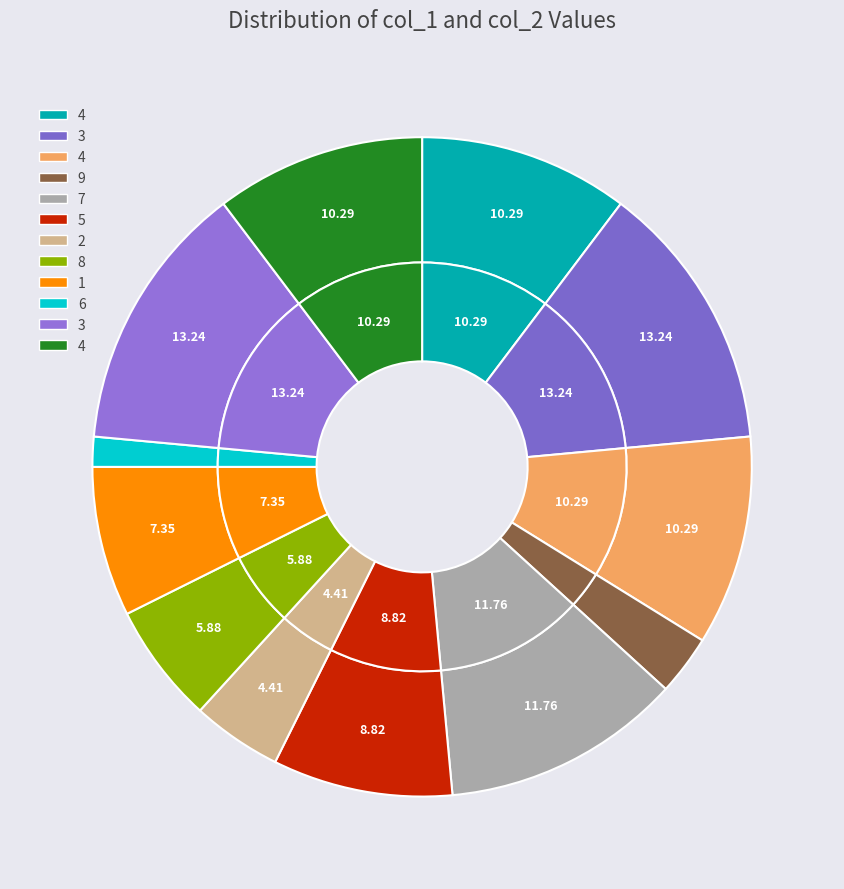

Does 4 represent more than half of the total?

No